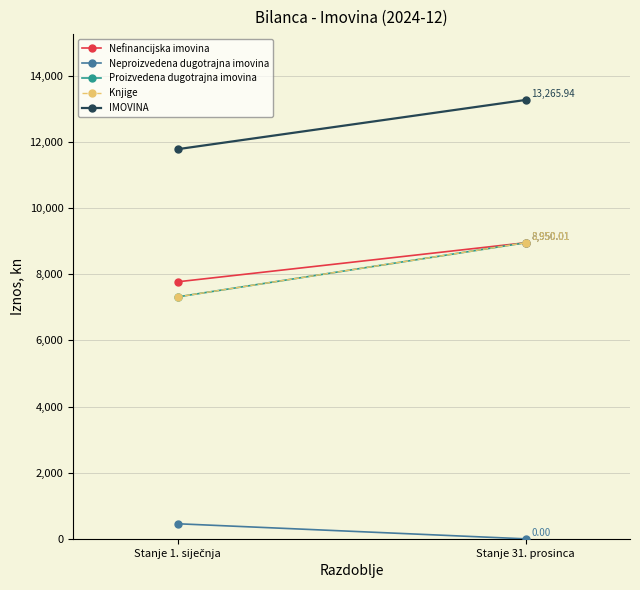

What is the difference between the highest and lowest values at Stanje 1. siječnja?

11321.3